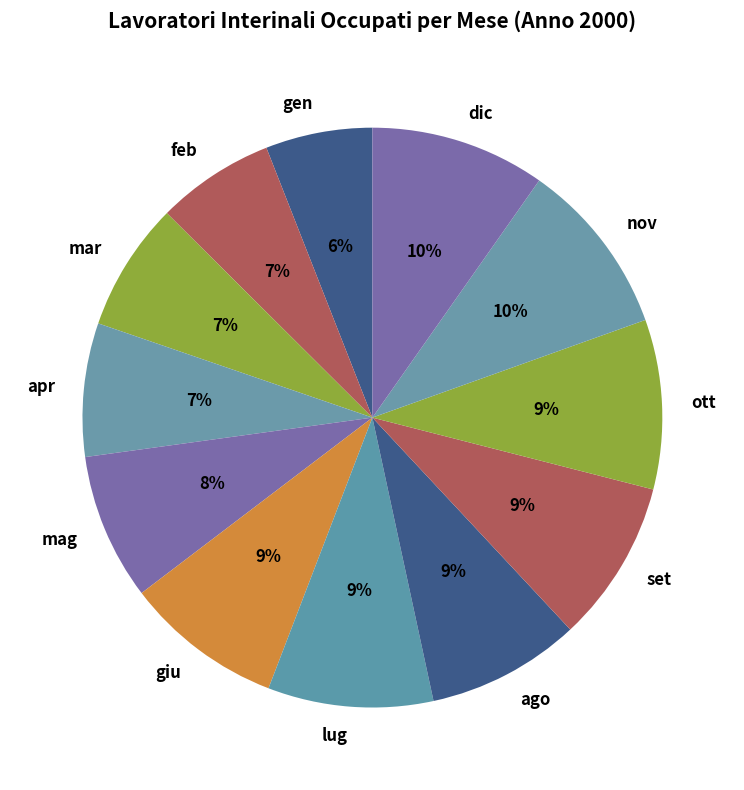

Between nov and giu, which is larger?

nov